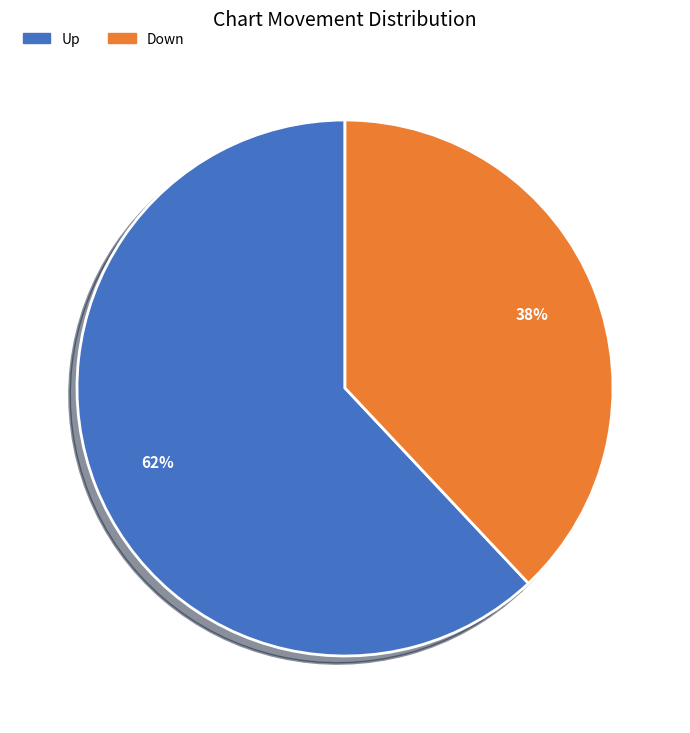

Between Up and Down, which is larger?

Up